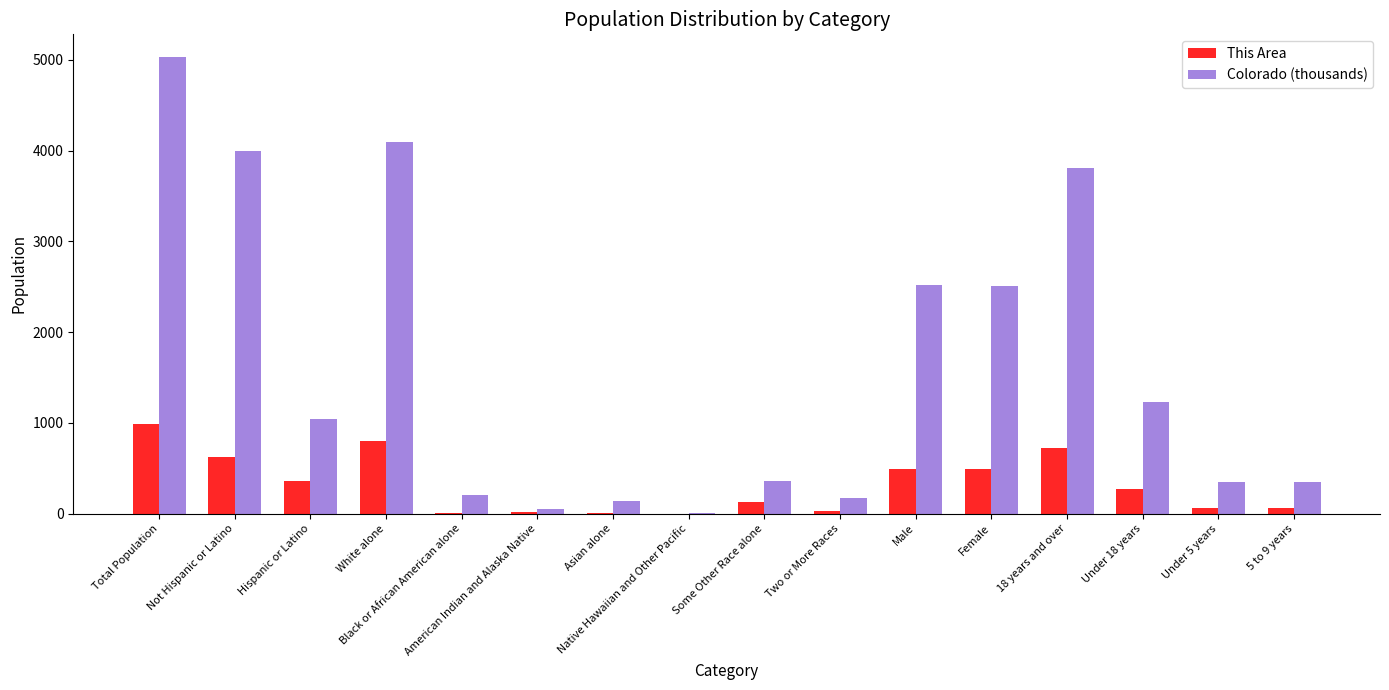

What is the highest value of the This Area series?

990.0